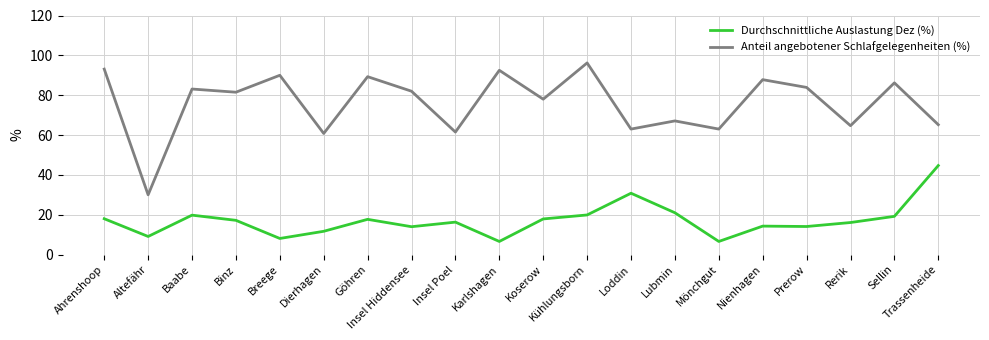

What is the highest value of the Durchschnittliche Auslastung Dez (%) series?

44.7